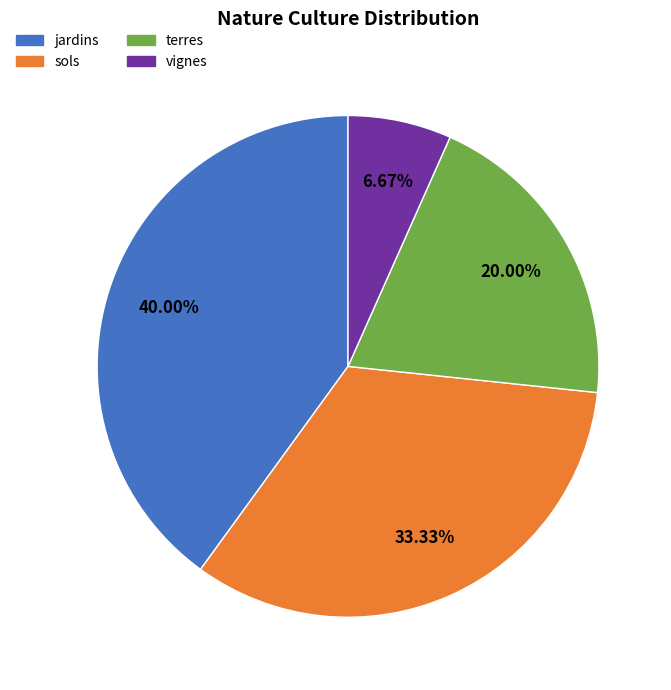

To the nearest percent, what is the average slice percentage?

25%